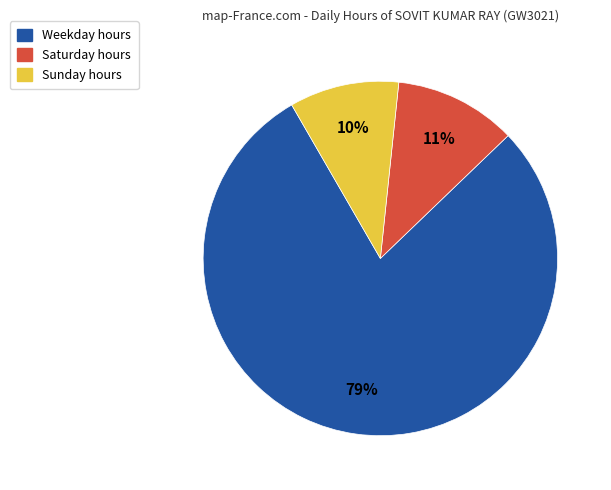

How many segments does this pie chart have?

3